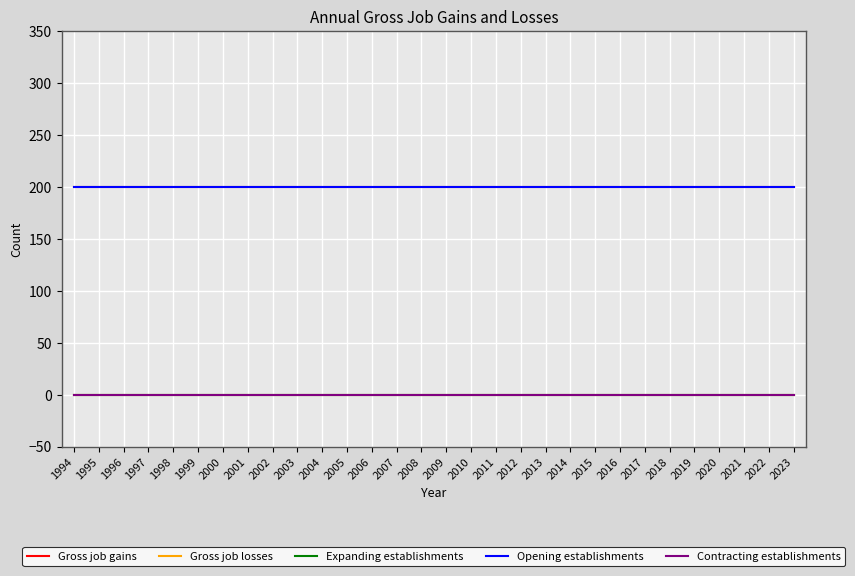

Which series has the largest total across all categories?

Gross job gains